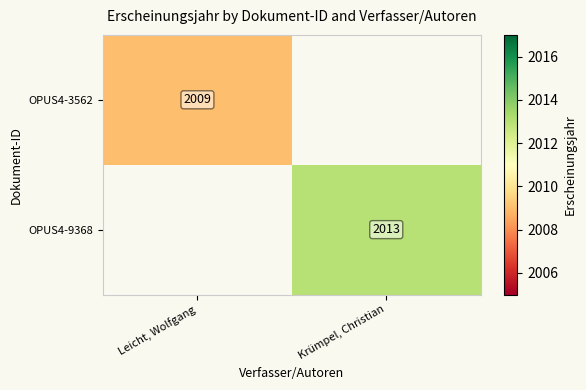

The value of OPUS4-9368 at Krümpel, Christian is 2013. True or false?

True